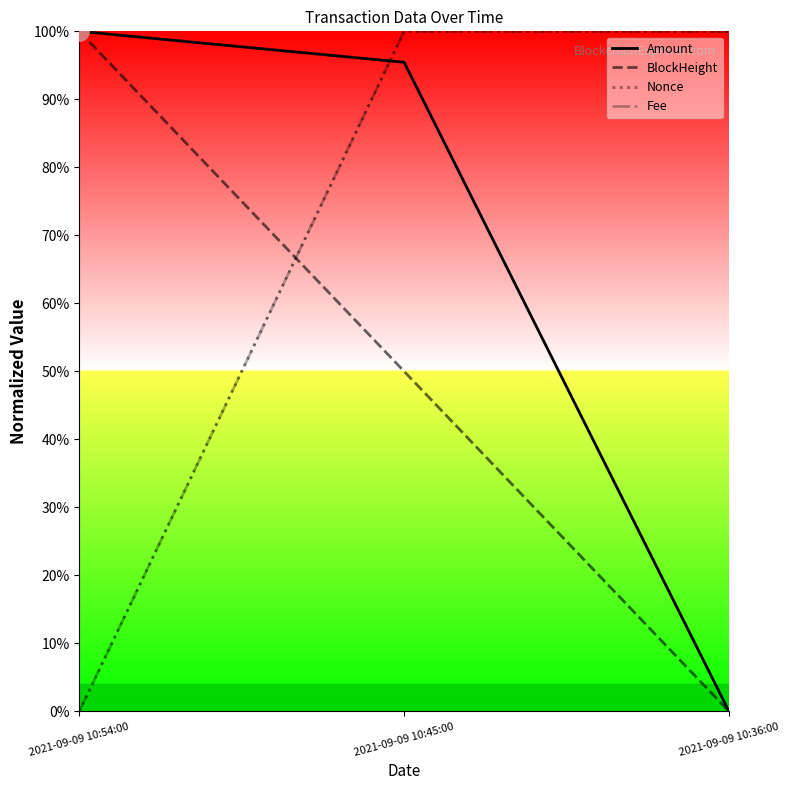

Is it true that Amount equals 1.0 at 2021-09-09 10:54:00?

True